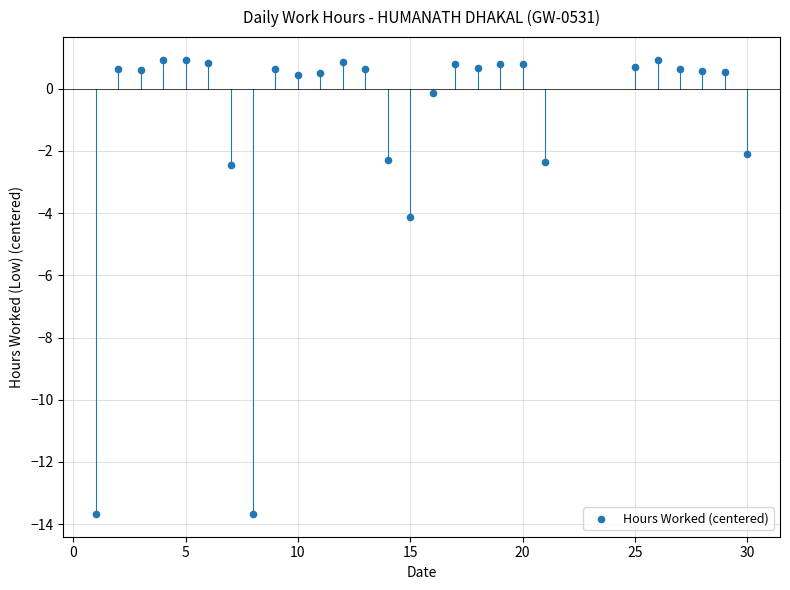

What Y value in the scatter plot is closest to -6?

-4.1